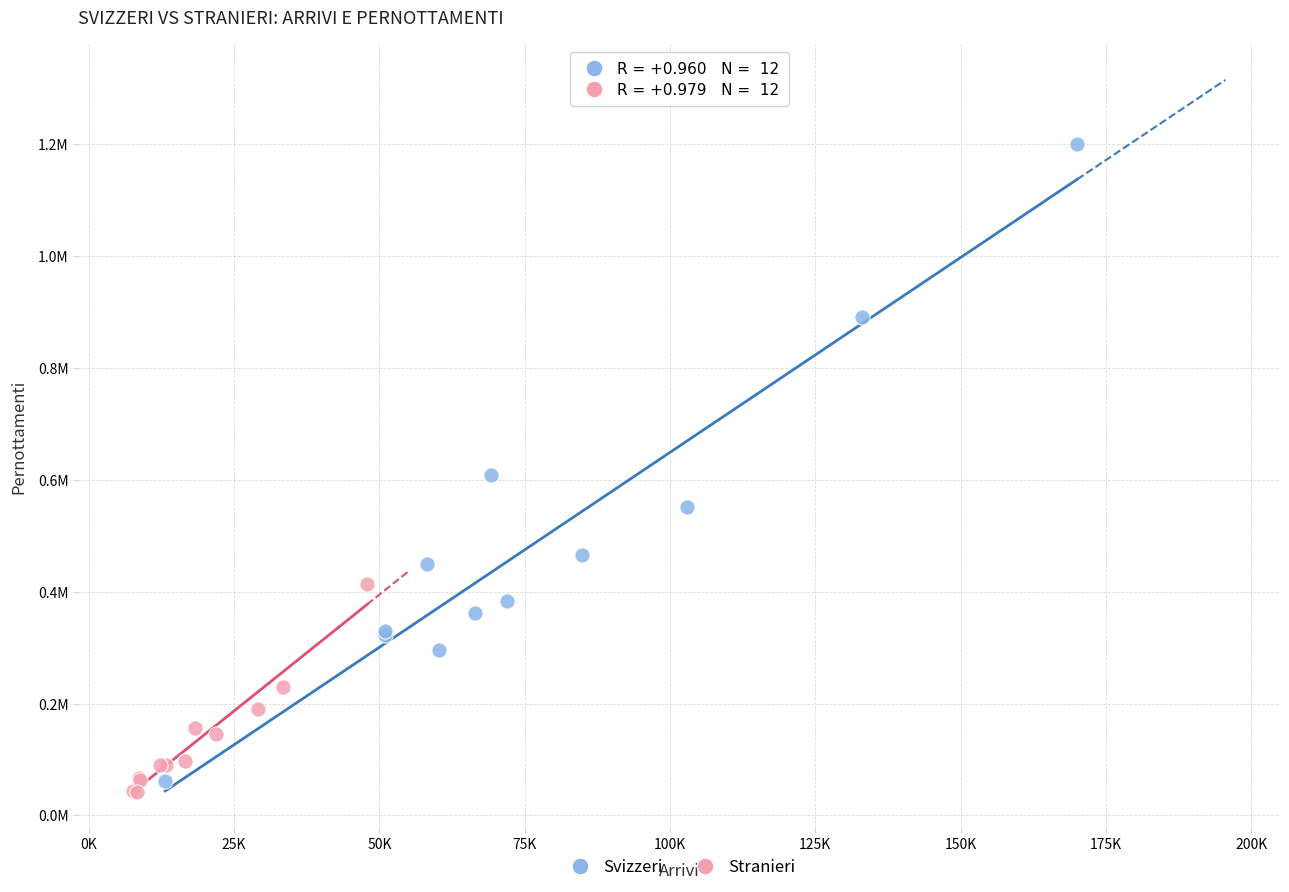

What are all the series names shown in the legend?

Svizzeri, Stranieri